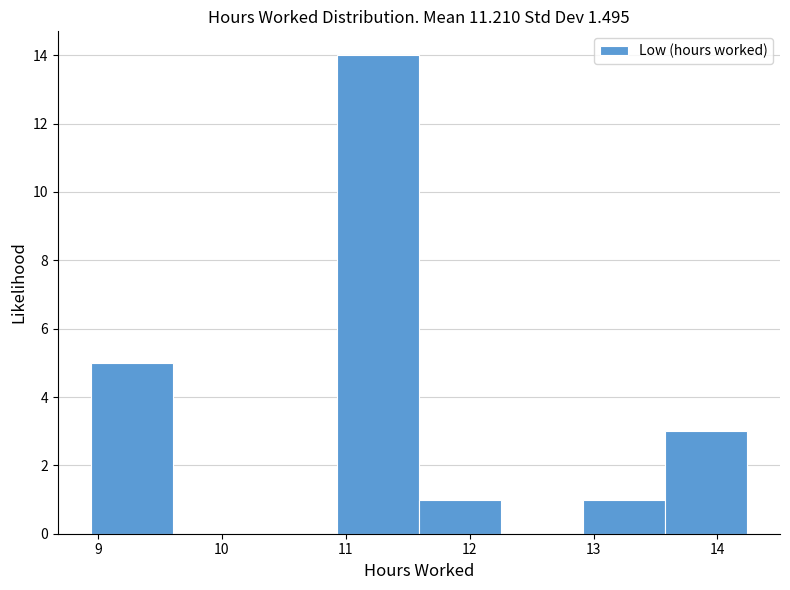

How tall is the bar that spans 11.6 to 12.3 on the x-axis? Neither the bar edges nor the heights are printed on the chart, so give them approximately, as read against the axes.

1